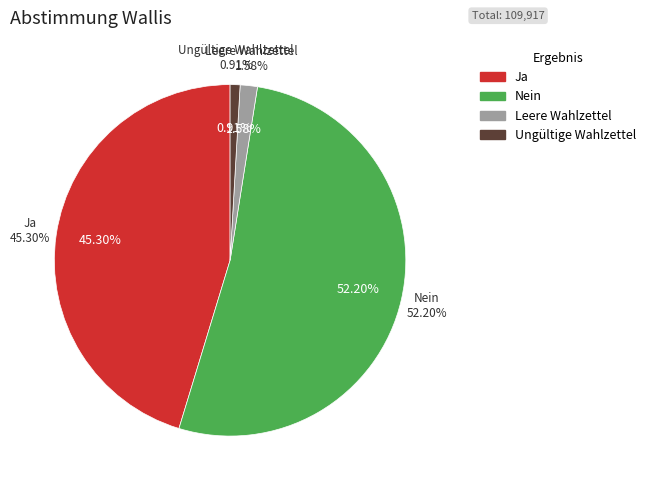

Which has a higher value, Ungültige Wahlzettel or Ja?

Ja